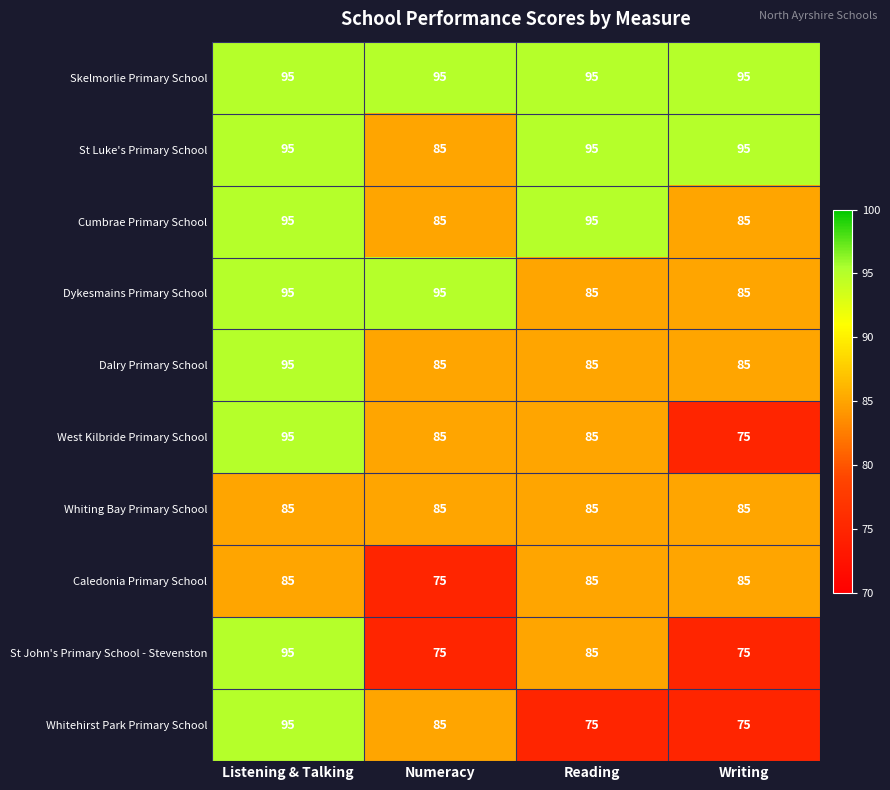

Which series has the largest total across all categories?

Skelmorlie Primary School